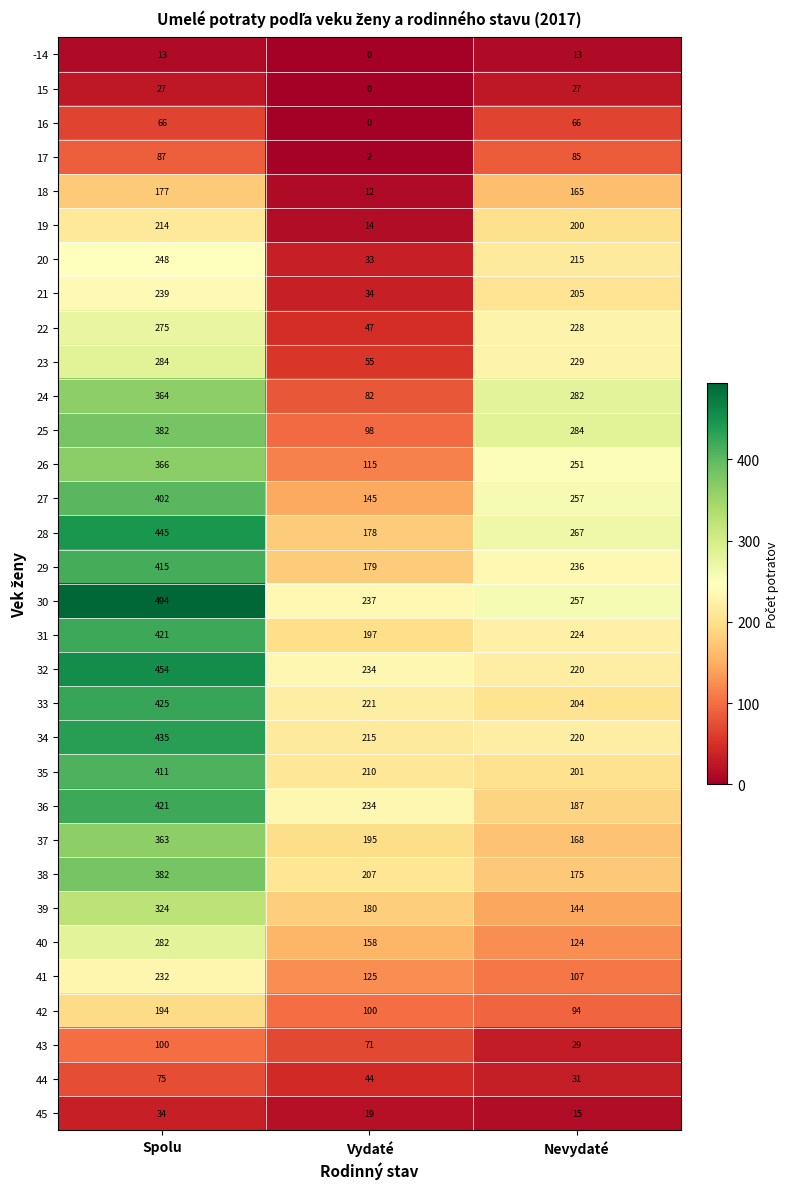

True or false: 34 has a value of 117 at Nevydaté.

False